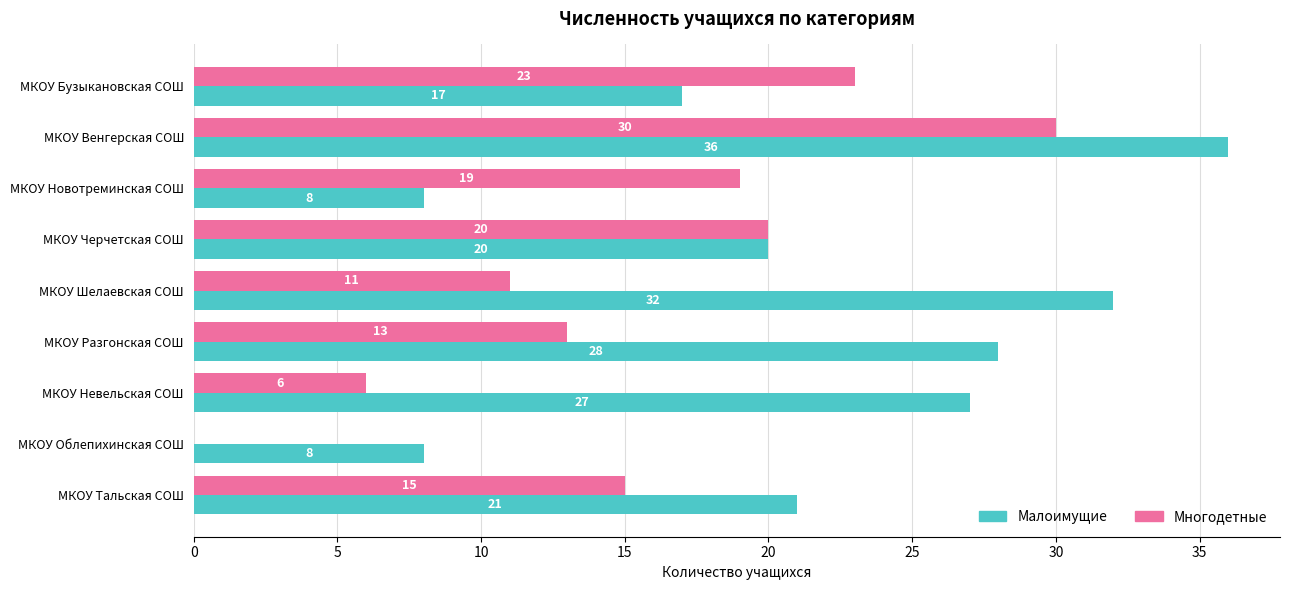

How many positive values does the Многодетные series have?

8